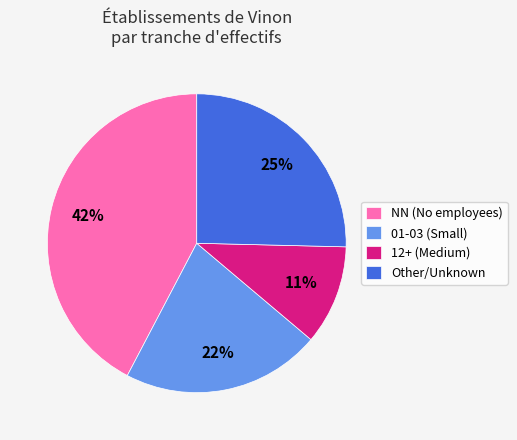

Does 12+ (Medium) account for over 50% of the chart?

No